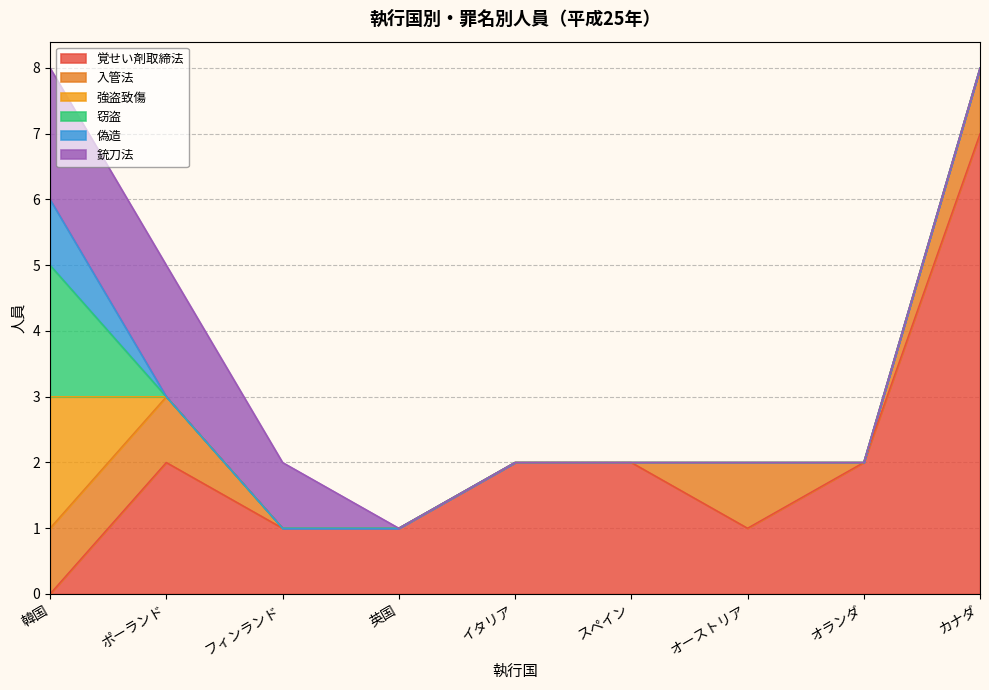

Between which two adjacent categories do 覚せい剤取締法 and 強盗致傷 first intersect?

韓国 and ポーランド